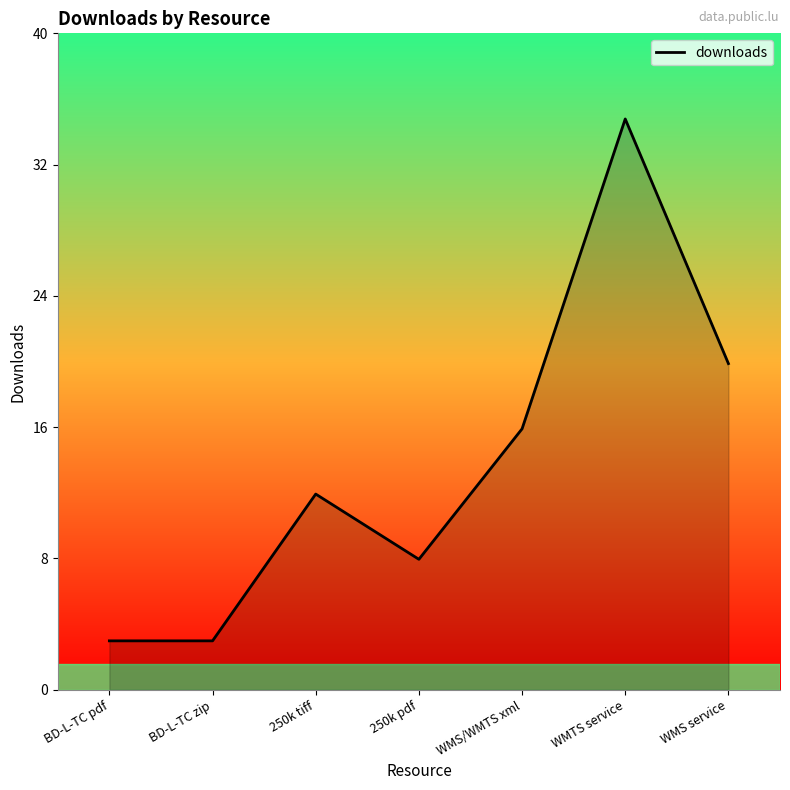

Which has a higher value, WMS service or 250k tiff?

WMS service